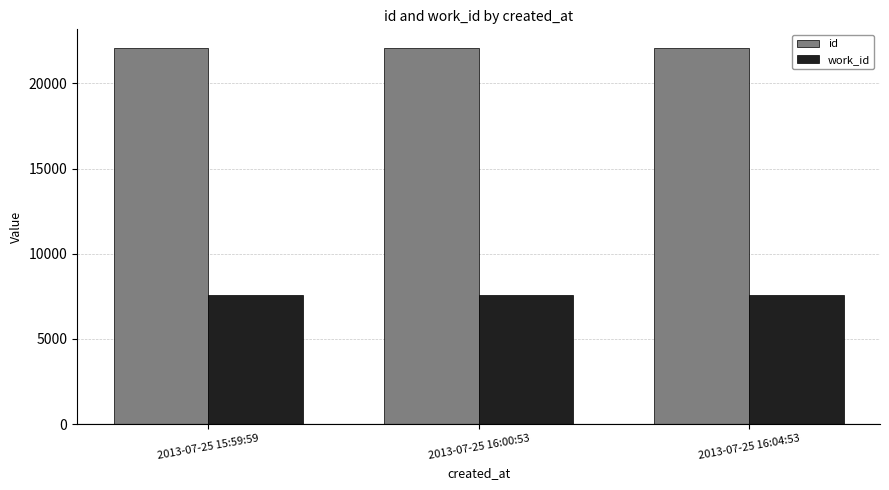

Which series has the largest total across all categories?

id